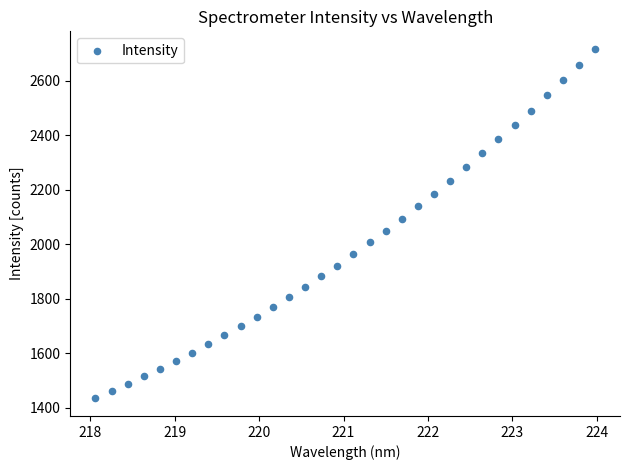

What is the range of X values (max minus min)?

5.9